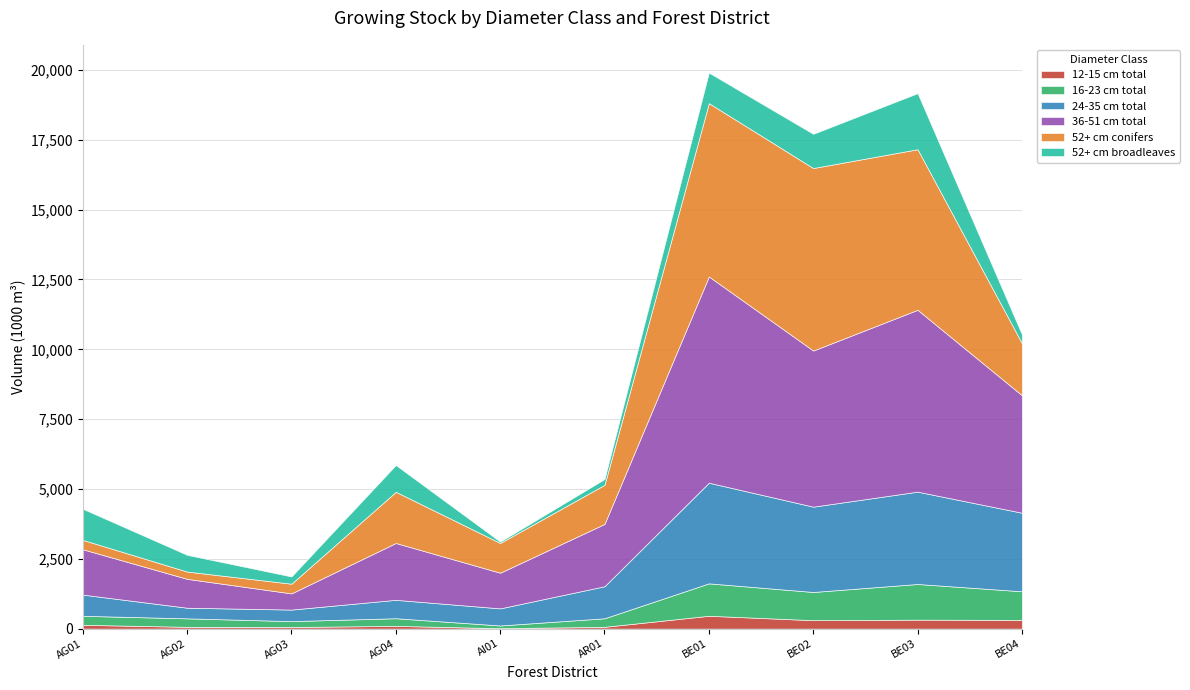

Is it true that 36-51 cm total equals 1276 at AI01?

True